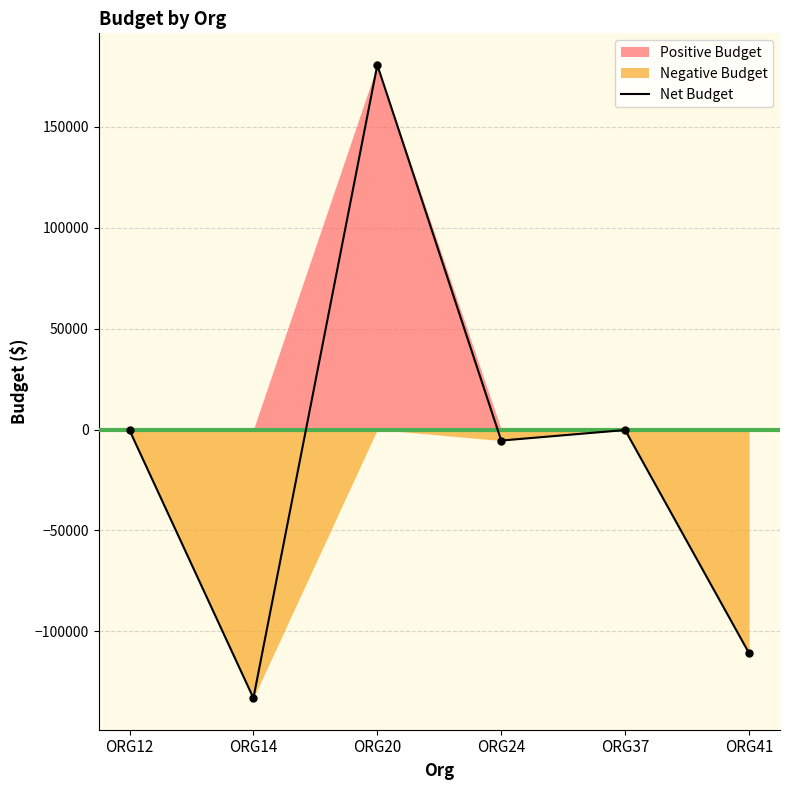

What is the sum of all values?

-69289.0